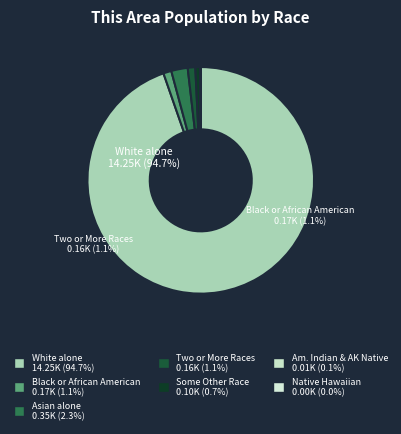

Count the number of slices in the pie.

7